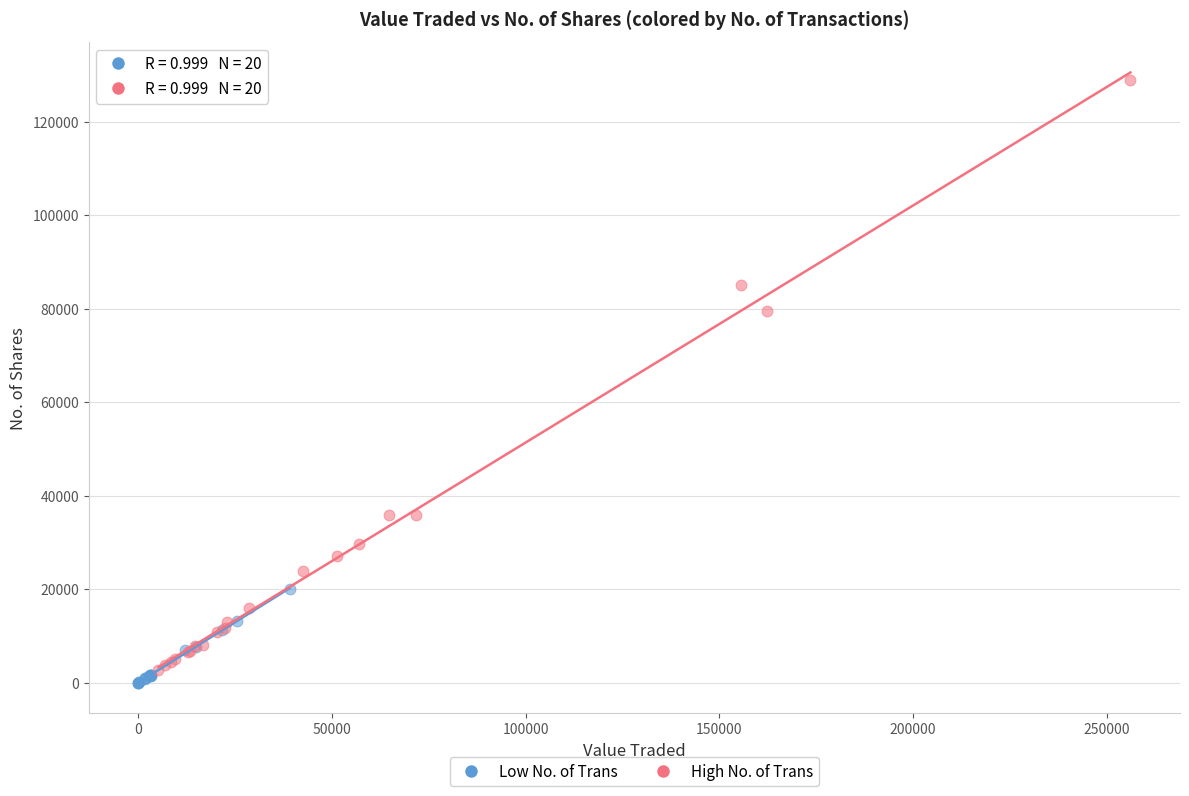

Which series has the widest spread of Y values?

High No. of Trans